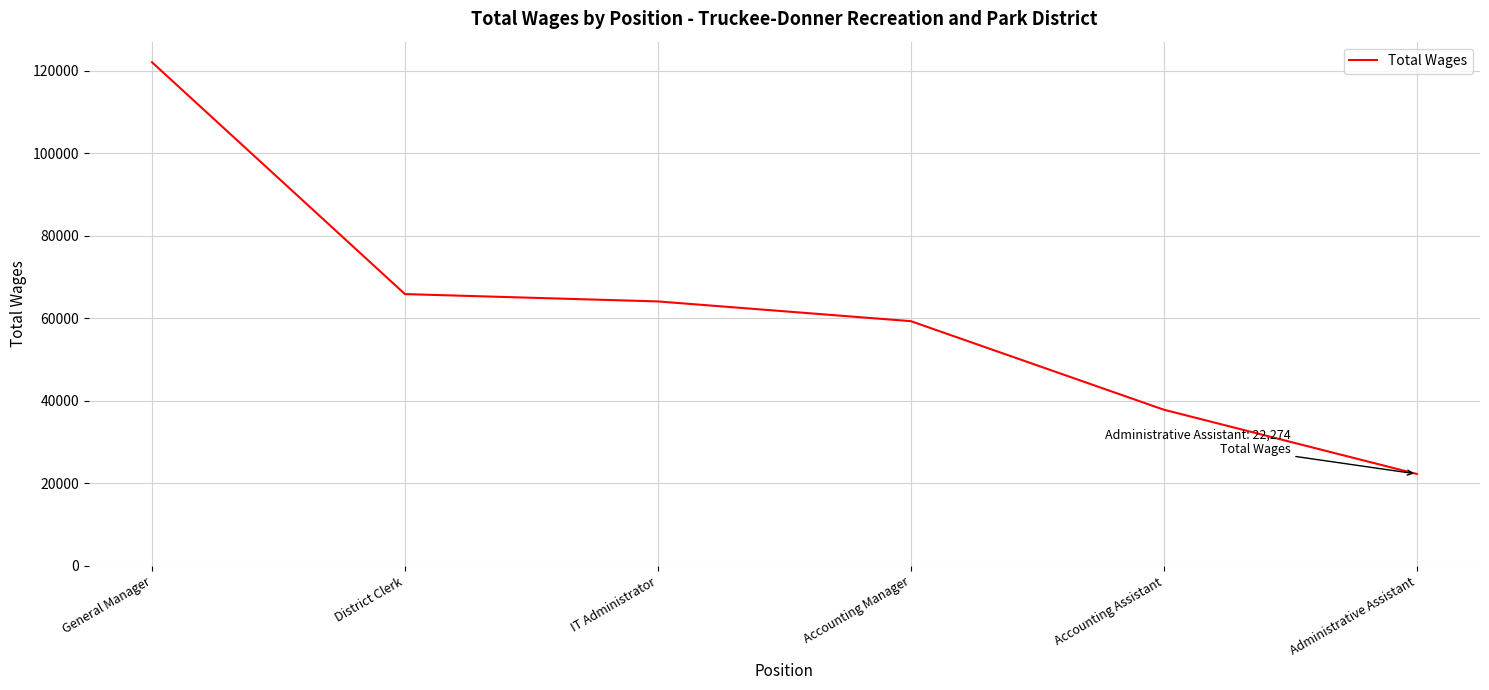

True or false: the data has more than 1 interior local peaks.

False